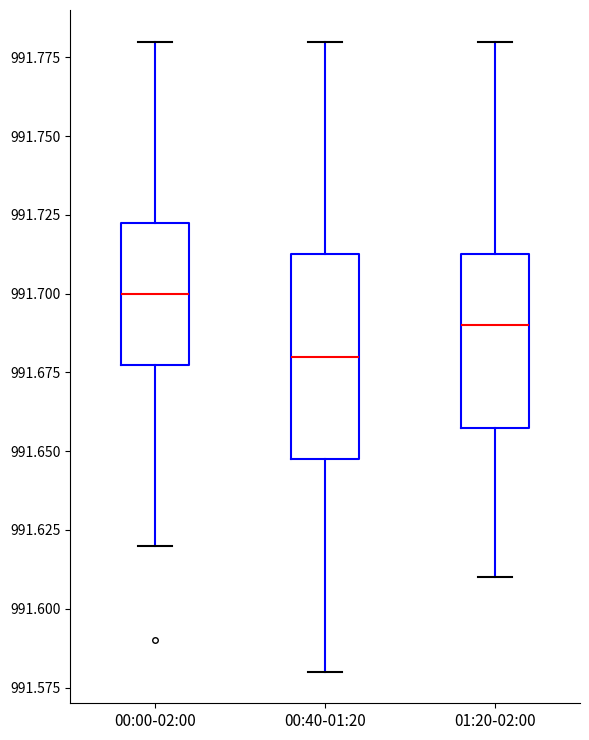

Which box's median line is the lowest?

00:40-01:20